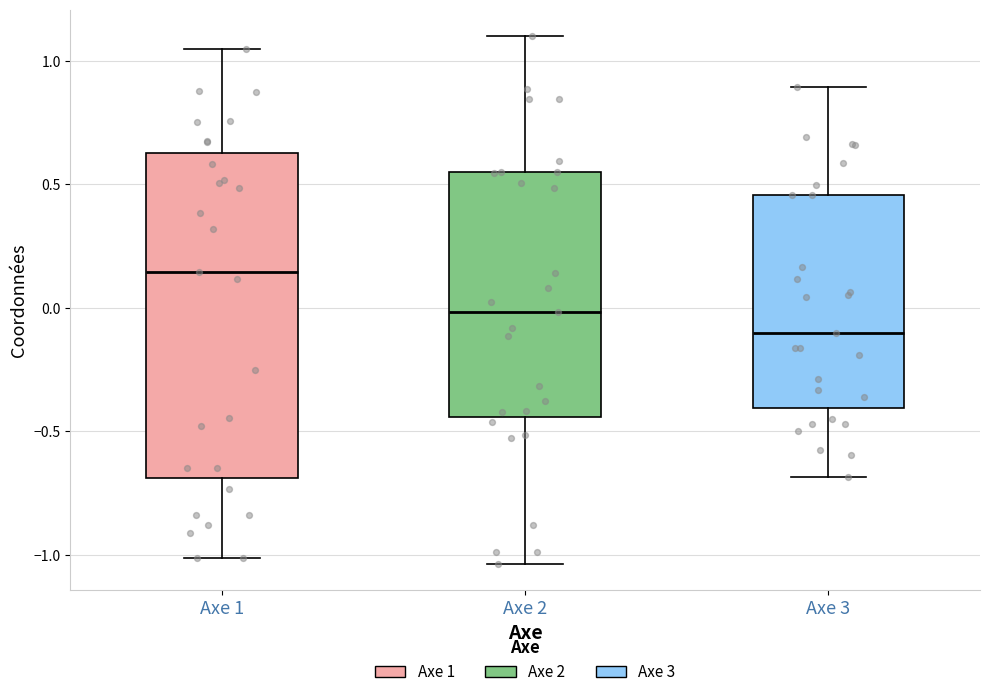

Reading left to right, read every box against the y-axis: the position of its median line, the range the box covers, and the ends of its whiskers. The values are not printed on the chart, so give them approximately, as read against the axis.

Axe 1: median 0.15, box -0.70 to 0.65, whiskers -1.00 to 1.05
Axe 2: median 0.00, box -0.45 to 0.55, whiskers -1.05 to 1.10
Axe 3: median -0.10, box -0.40 to 0.45, whiskers -0.70 to 0.90